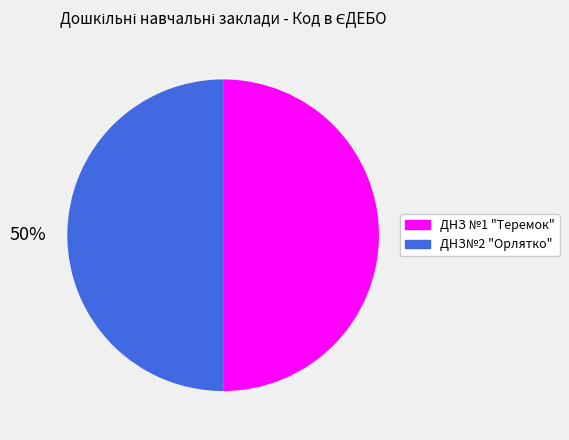

What is the ratio of the value at ДНЗ№2 "Орлятко" to the value at ДНЗ №1 "Теремок"?

1.0